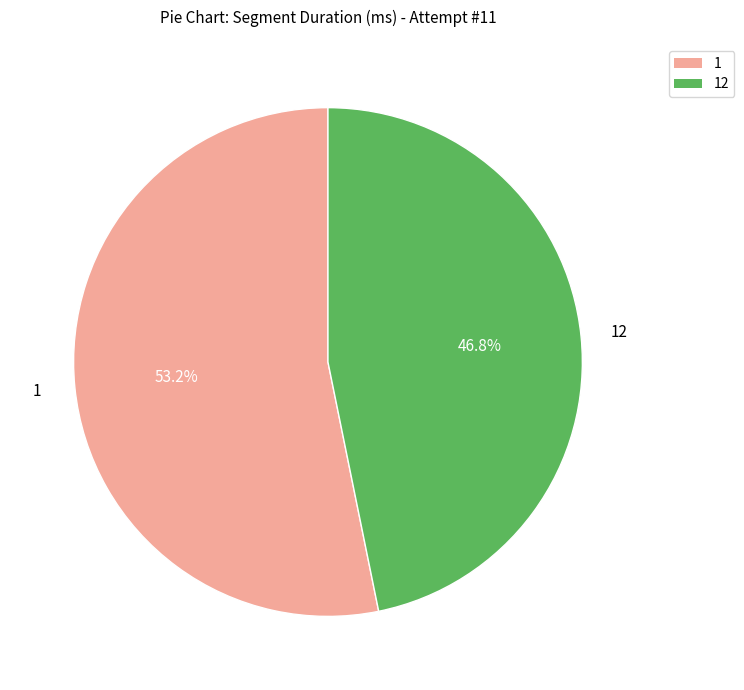

Which category has the smallest portion of the pie?

12